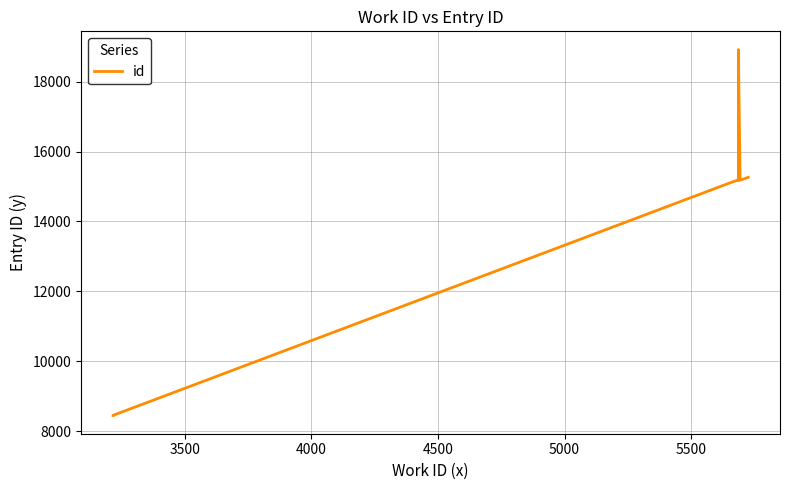

What is the smallest value displayed?

8447